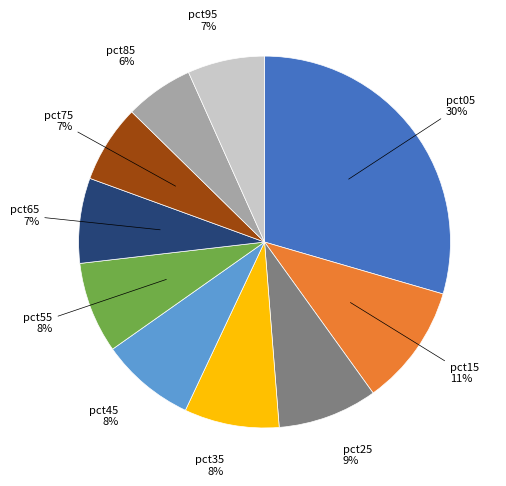

Is the sum of pct15 and pct75 greater than half?

No